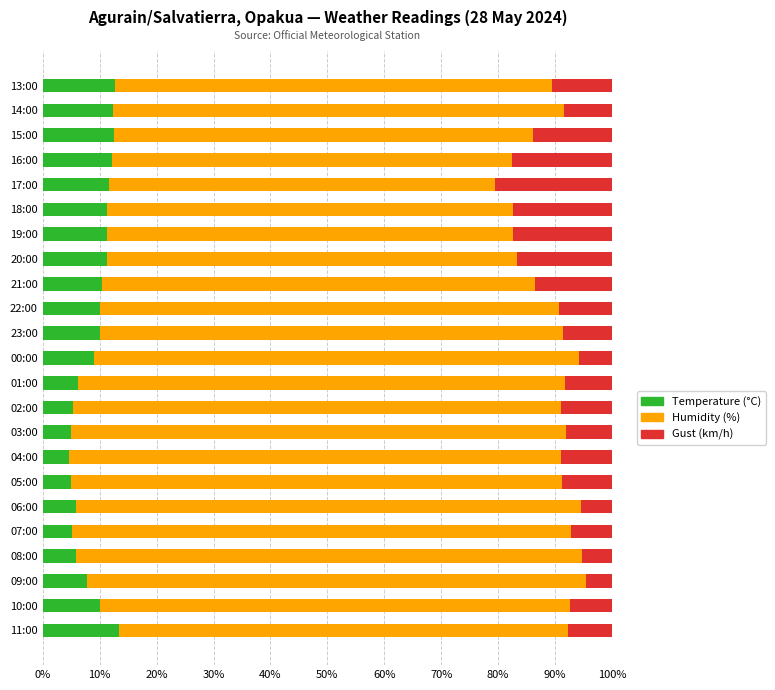

Where is Temperature (°C) nearest to the value 9?

00:00